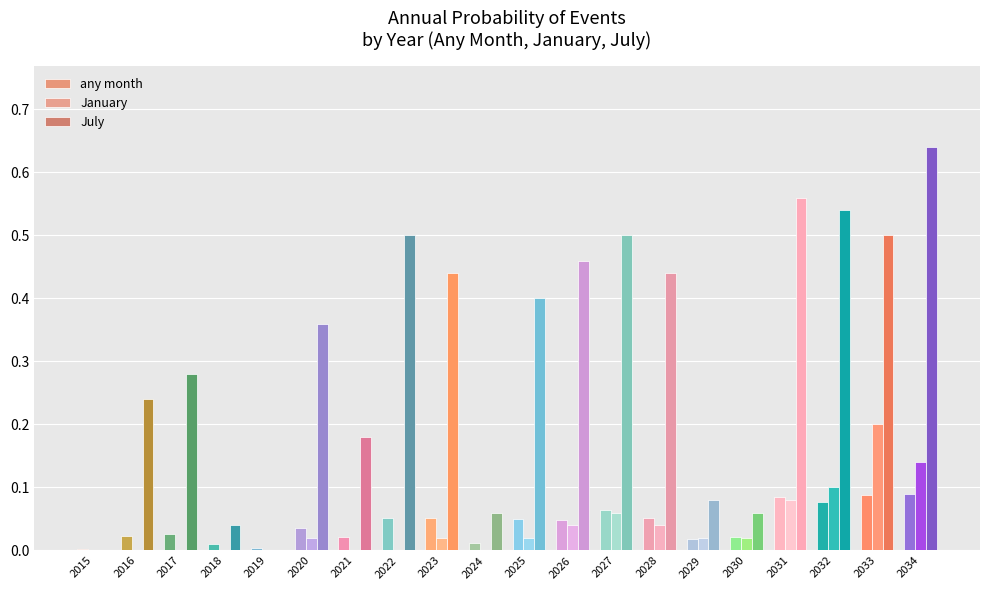

Are the bars grouped side by side (vs. stacked)?

Yes